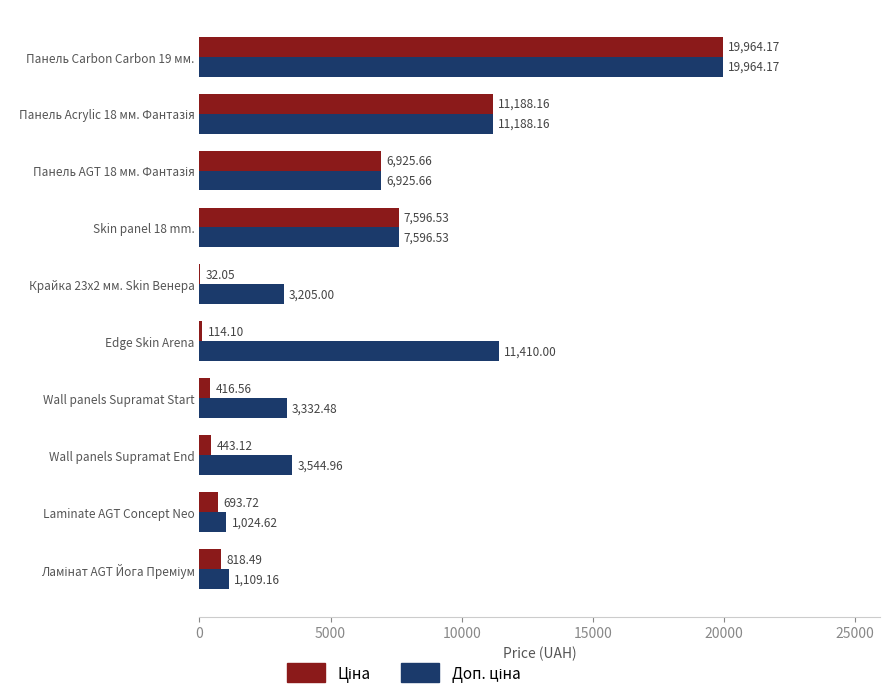

What is the total value across all series at Крайка 23x2 мм. Skin Венера?

3237.1